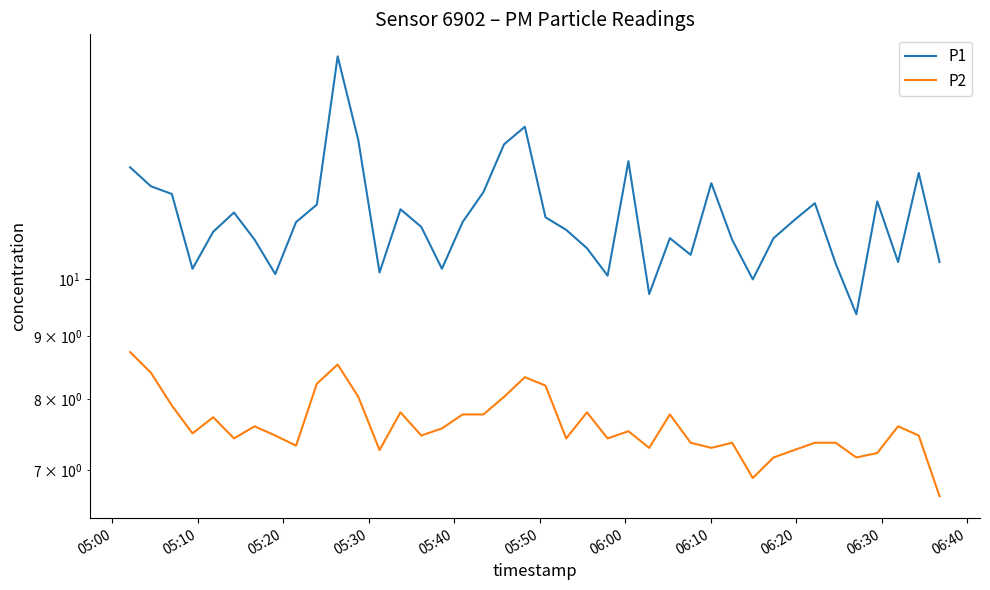

How many interior local peaks does the P1 series have?

10